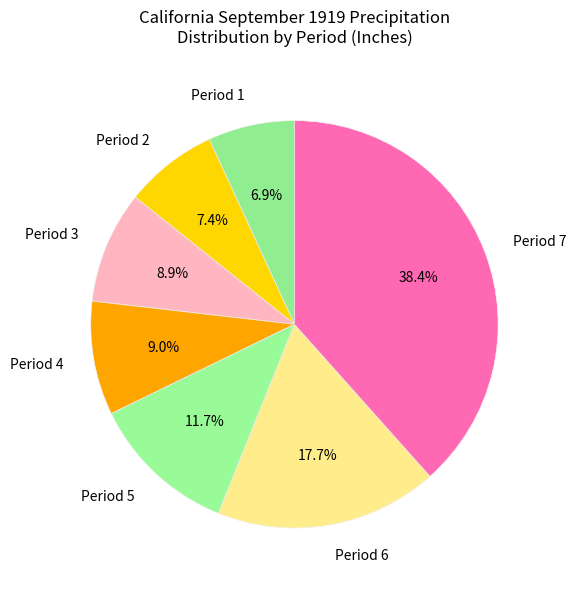

To the nearest percent, what is the difference between the largest and smallest slice percentages?

32%